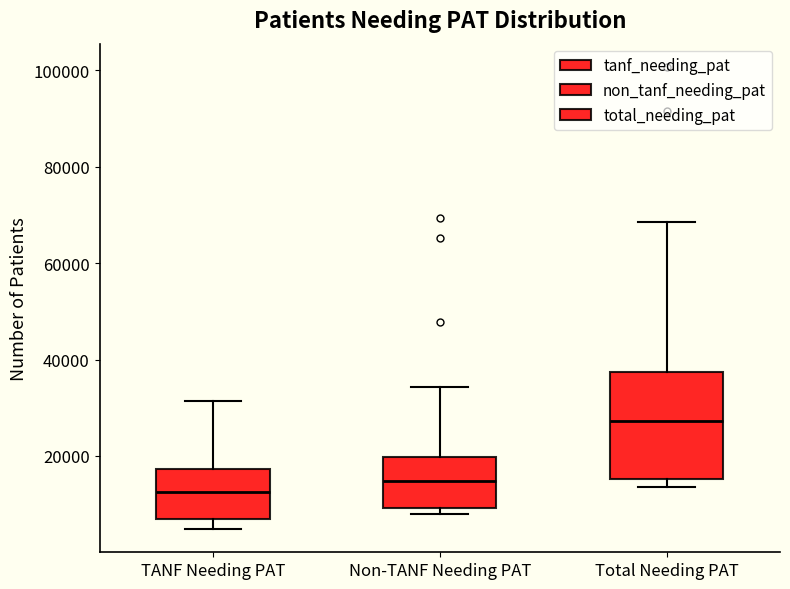

Reading left to right, read every box against the y-axis: the position of its median line, the range the box covers, and the ends of its whiskers. The values are not printed on the chart, so give them approximately, as read against the axis.

TANF Needing PAT: median 12000, box 6000 to 18000, whiskers 4000 to 32000
Non-TANF Needing PAT: median 14000, box 10000 to 20000, whiskers 8000 to 34000
Total Needing PAT: median 28000, box 16000 to 38000, whiskers 14000 to 68000